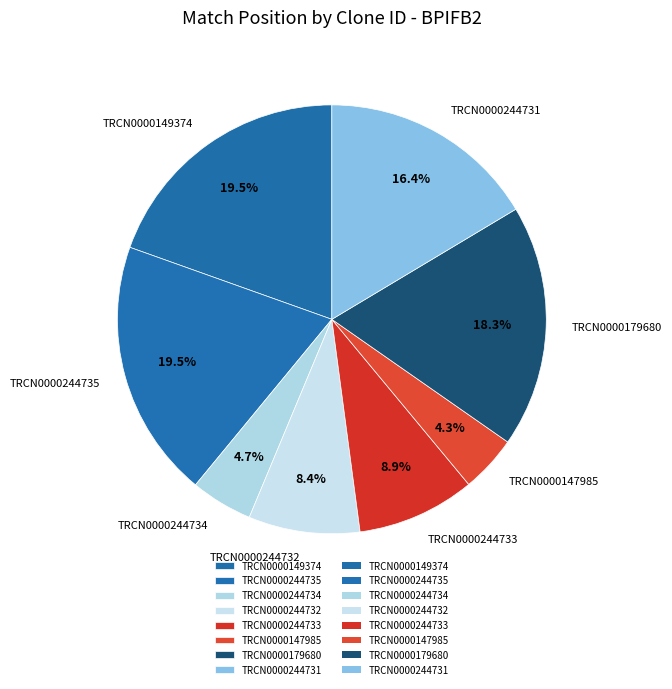

Which has a higher value, TRCN0000244732 or TRCN0000179680?

TRCN0000179680